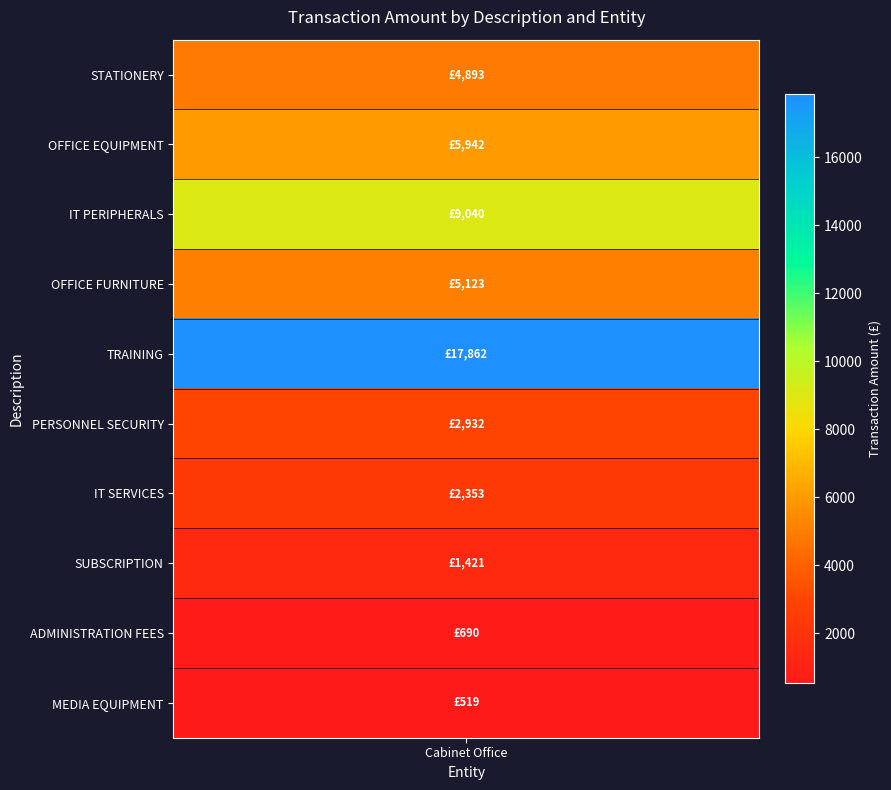

Reading left to right, transcribe all the data shown in this chart.

STATIONERY=4893.0	OFFICE EQUIPMENT=5942.4	IT PERIPHERALS=9040.2	OFFICE FURNITURE=5123.0	TRAINING=17861.6	PERSONNEL SECURITY=2932.0	IT SERVICES=2353.4	SUBSCRIPTION=1421.0	ADMINISTRATION FEES=690.0	MEDIA EQUIPMENT=518.7